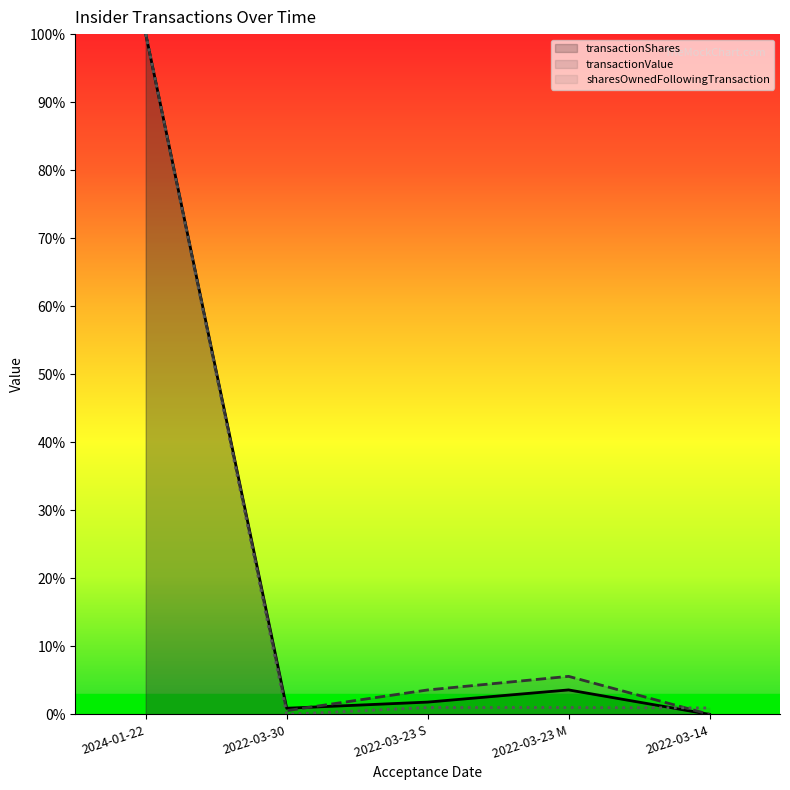

True or false: sharesOwnedFollowingTransaction has a value of 46.3 at 2024-01-22.

False